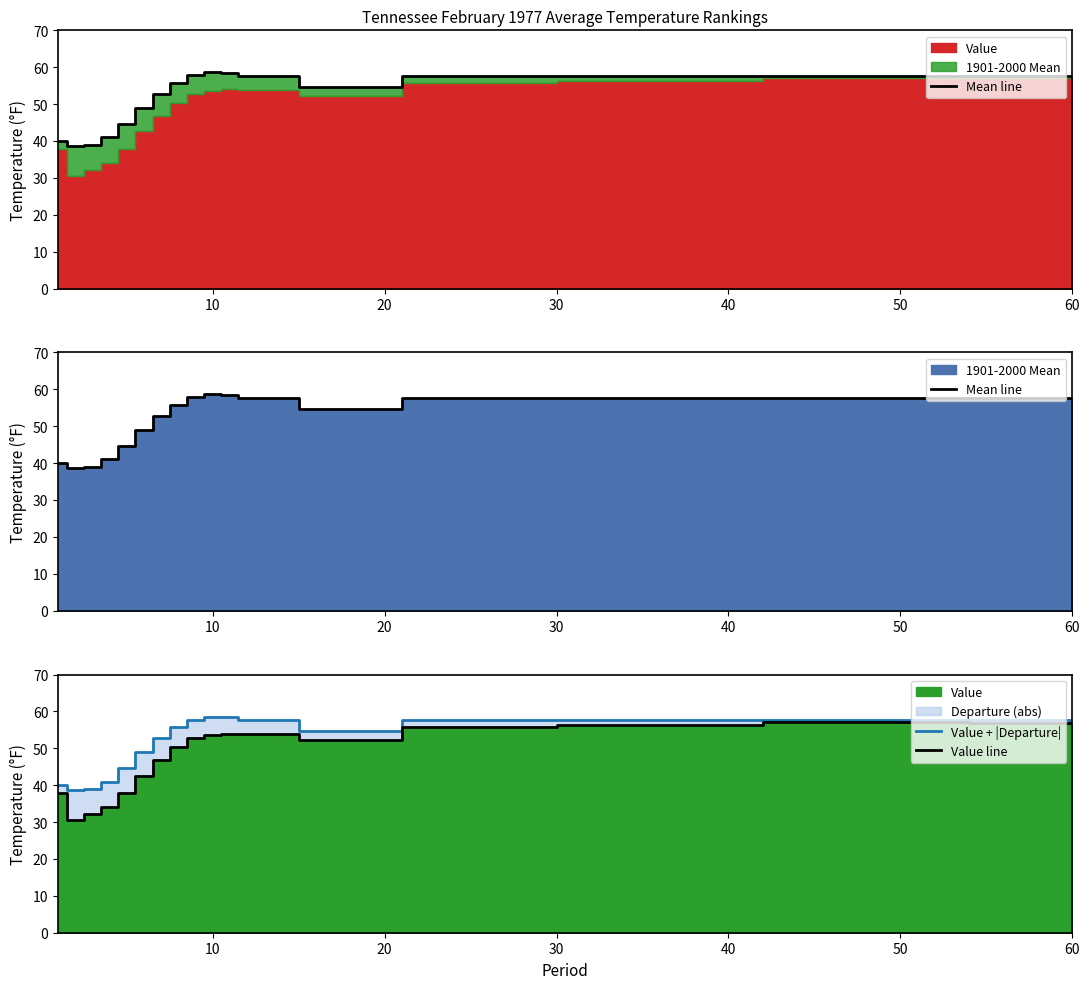

The Value + |Departure| series shows 38.8 at 15. True or false?

False